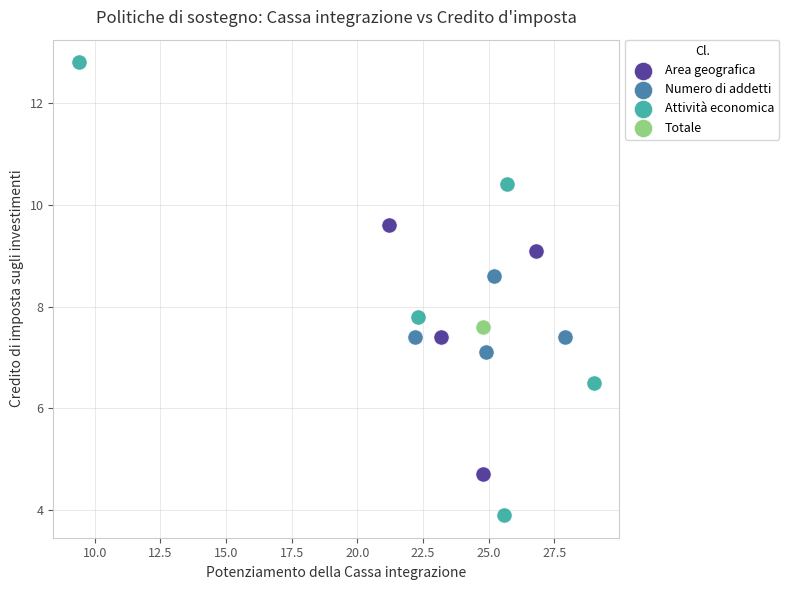

What are all the series names shown in the legend?

Area geografica, Numero di addetti, Attività economica, Totale